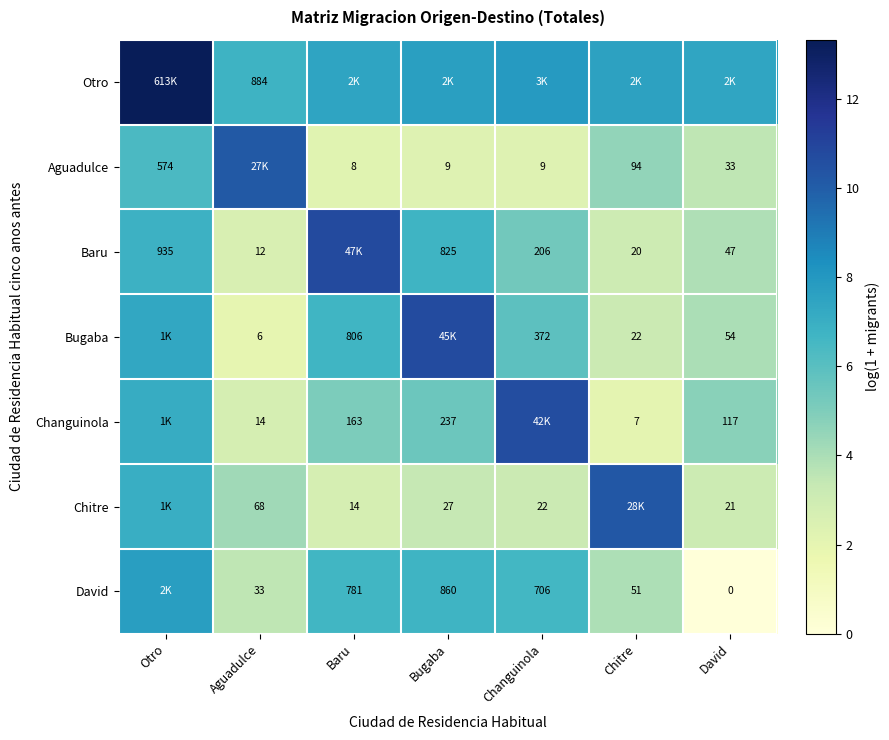

Which category has the lowest value across all series?

David